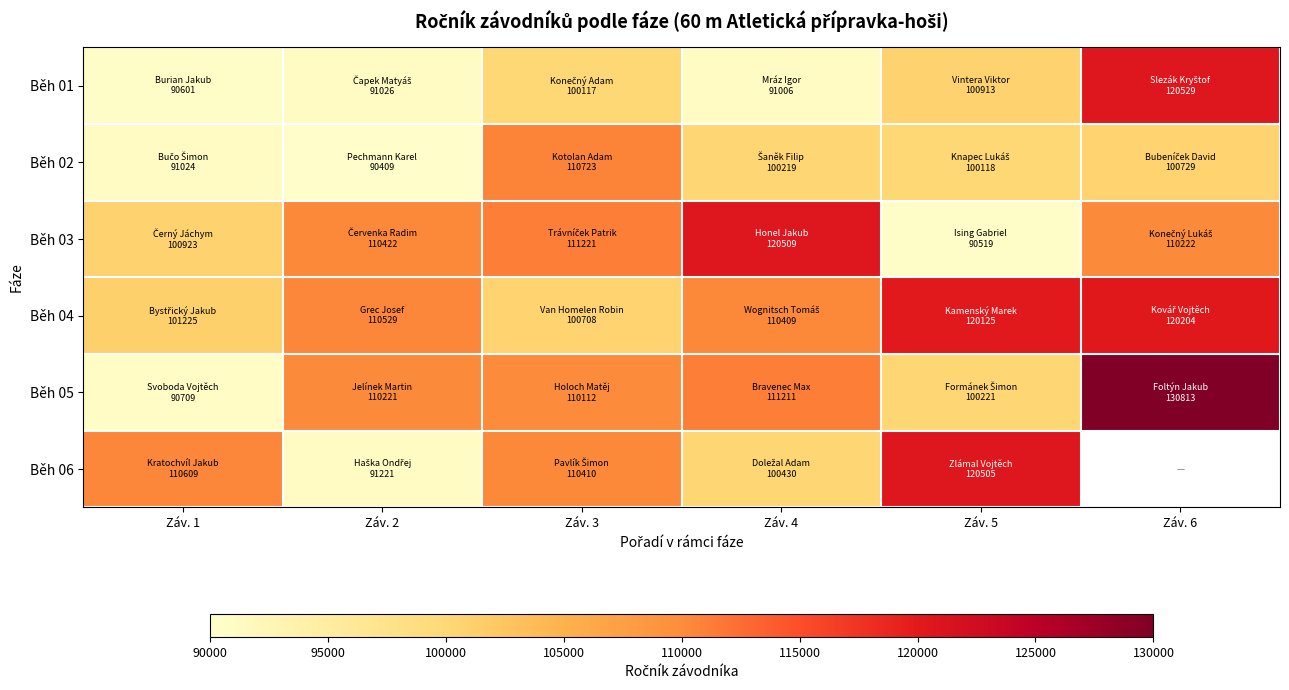

Rank the series by their maximum value, from lowest to highest.

Běh 02, Běh 04, Běh 06, Běh 03, Běh 01, Běh 05